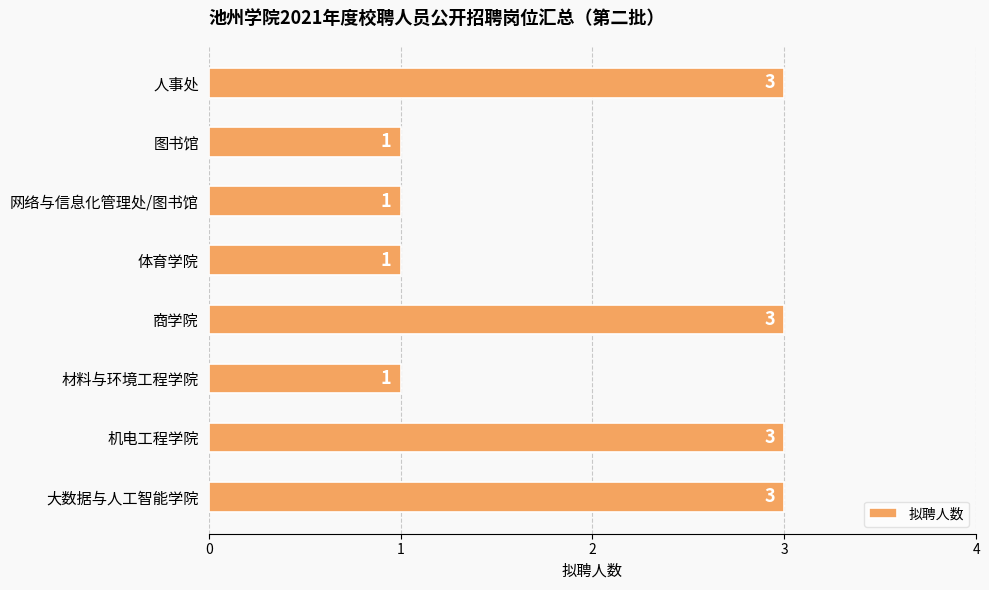

Reading bottom to top, transcribe all the data shown in this chart.

3	3	1	3	1	1	1	3